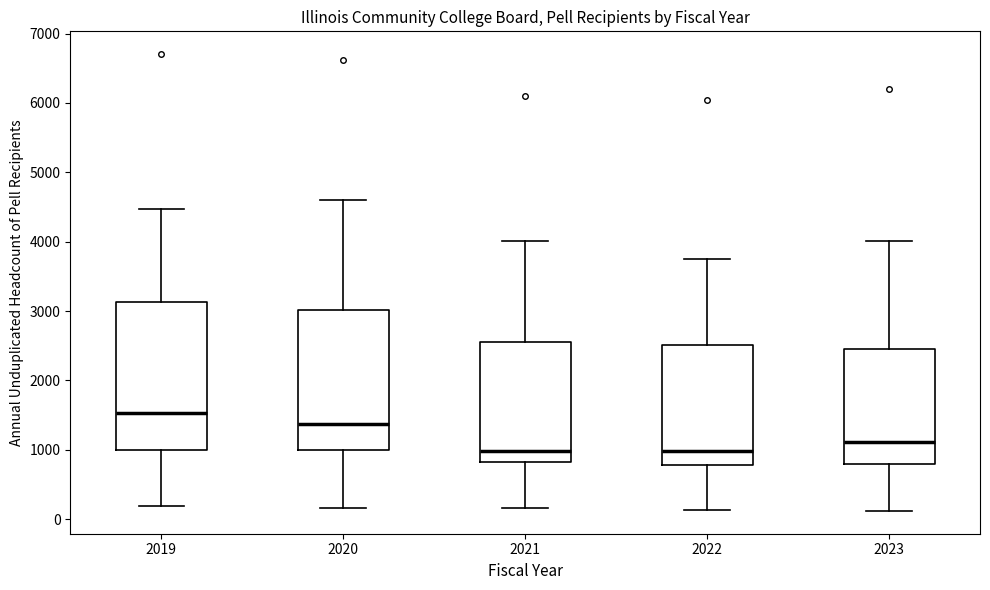

Reading left to right, read every box against the y-axis: the position of its median line, the range the box covers, and the ends of its whiskers. The values are not printed on the chart, so give them approximately, as read against the axis.

2019: median 1500, box 1000 to 3100, whiskers 200 to 4500
2020: median 1400, box 1000 to 3000, whiskers 200 to 4600
2021: median 1000, box 800 to 2600, whiskers 200 to 4000
2022: median 1000, box 800 to 2500, whiskers 100 to 3800
2023: median 1100, box 800 to 2400, whiskers 100 to 4000